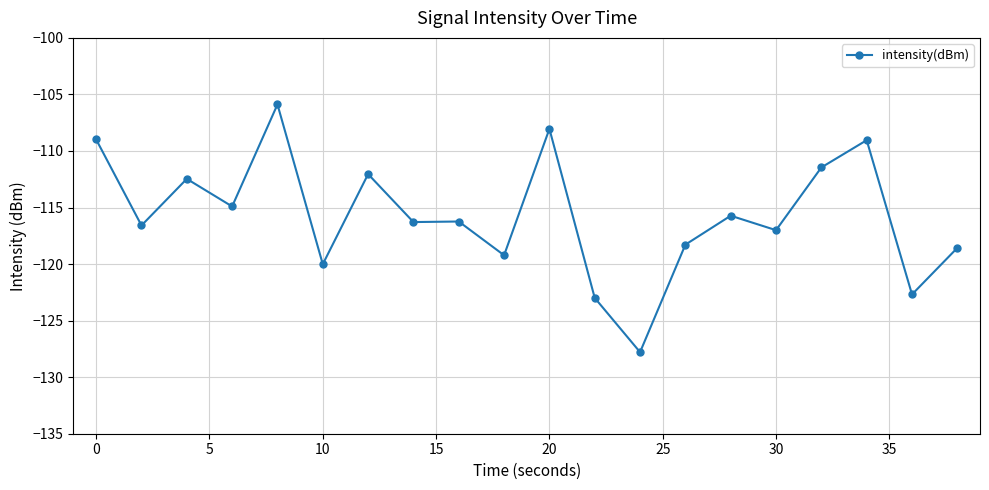

What is the maximum value shown in the chart?

-105.9